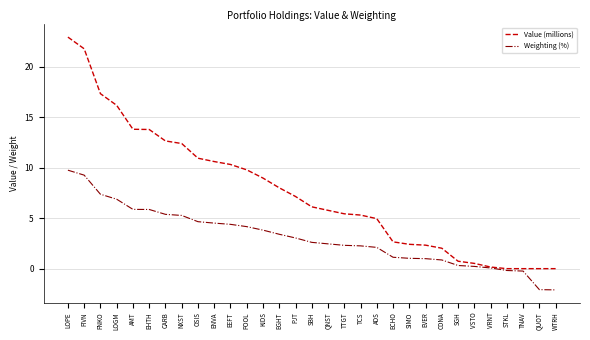

At how many categories does at least one series exceed 7?

15